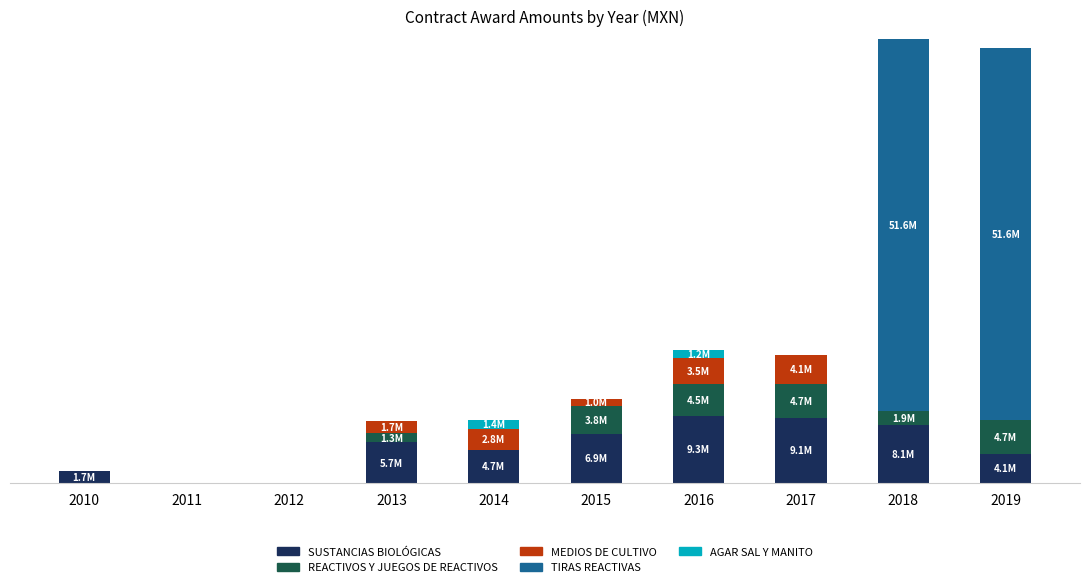

Are the bars horizontal?

No